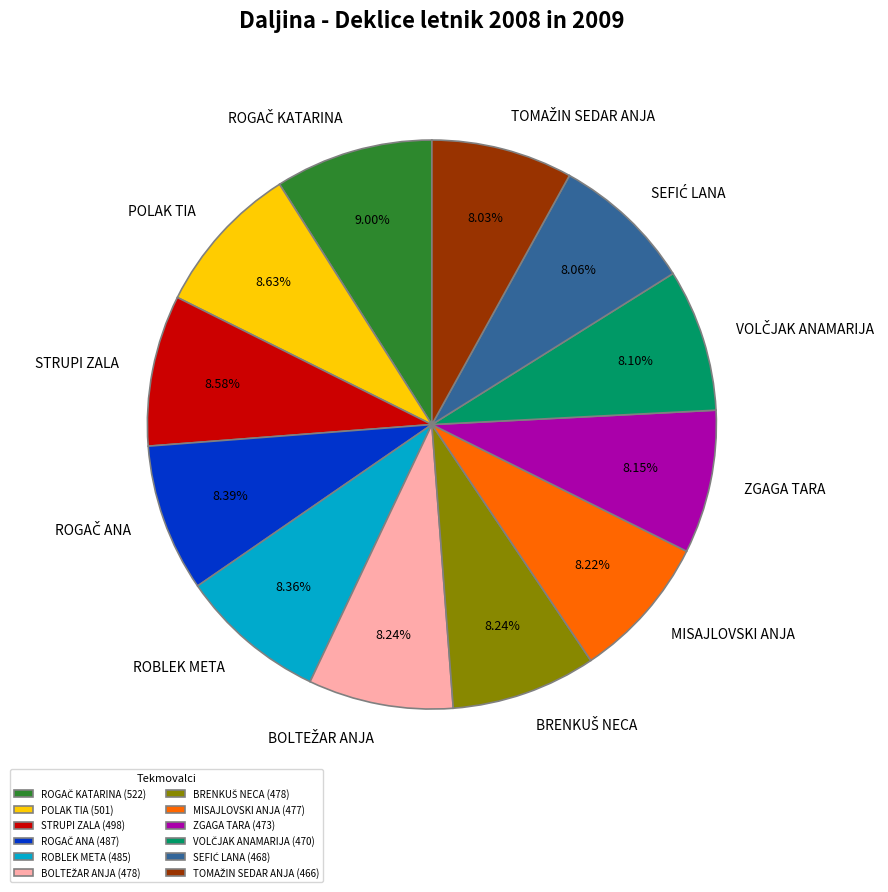

How many slices are in this pie chart?

12